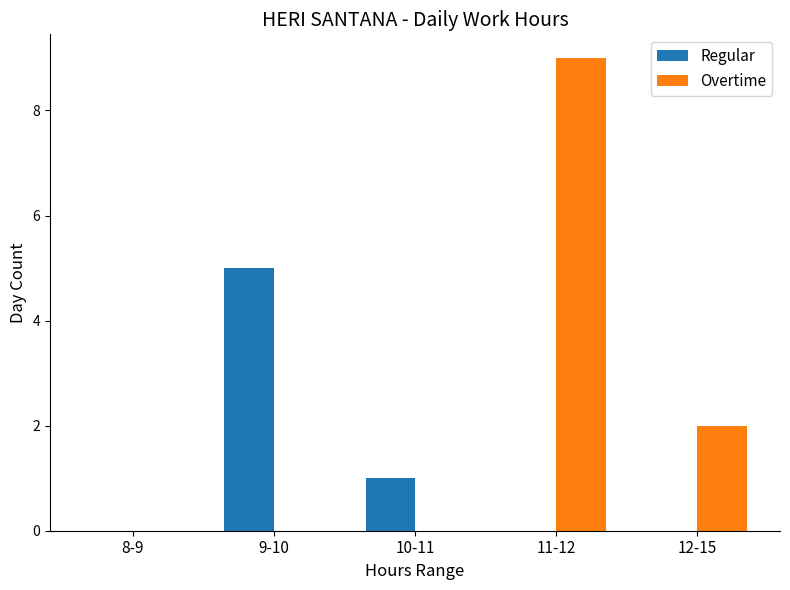

What is the maximum value for Overtime?

9